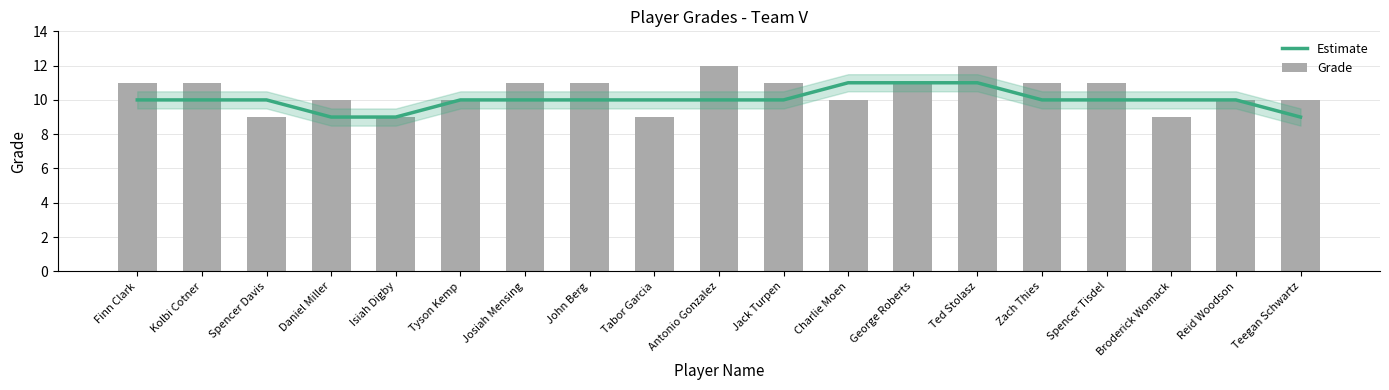

Reading left to right, what are all the values shown in this chart?

Estimate: 10	10	10	9	9	10	10	10	10	10	10	11	11	11	10	10	10	10	9
Grade: 11	11	9	10	9	10	11	11	9	12	11	10	11	12	11	11	9	10	10